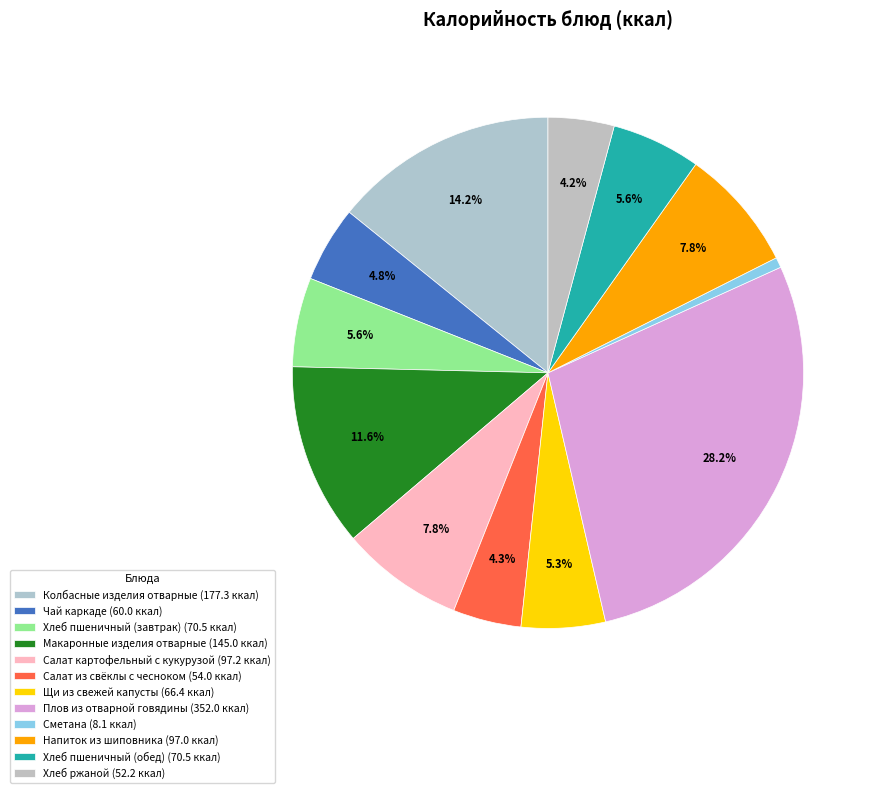

What is the total percentage of Напиток из шиповника and Щи из свежей капусты?

13.1%